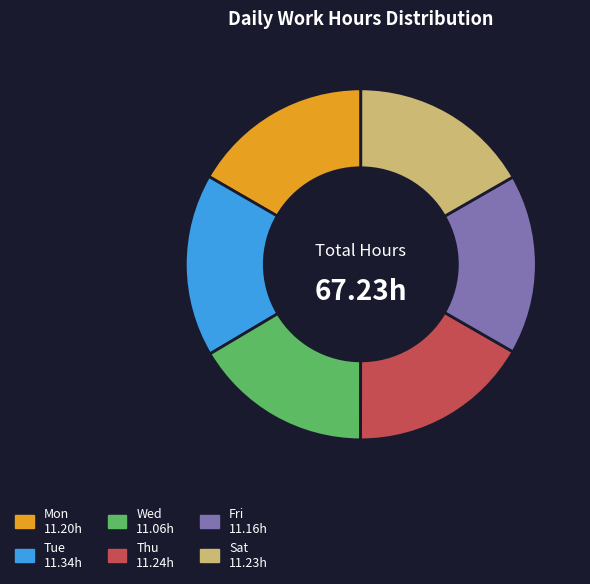

Do Thu and Tue together represent more than half of the pie?

No